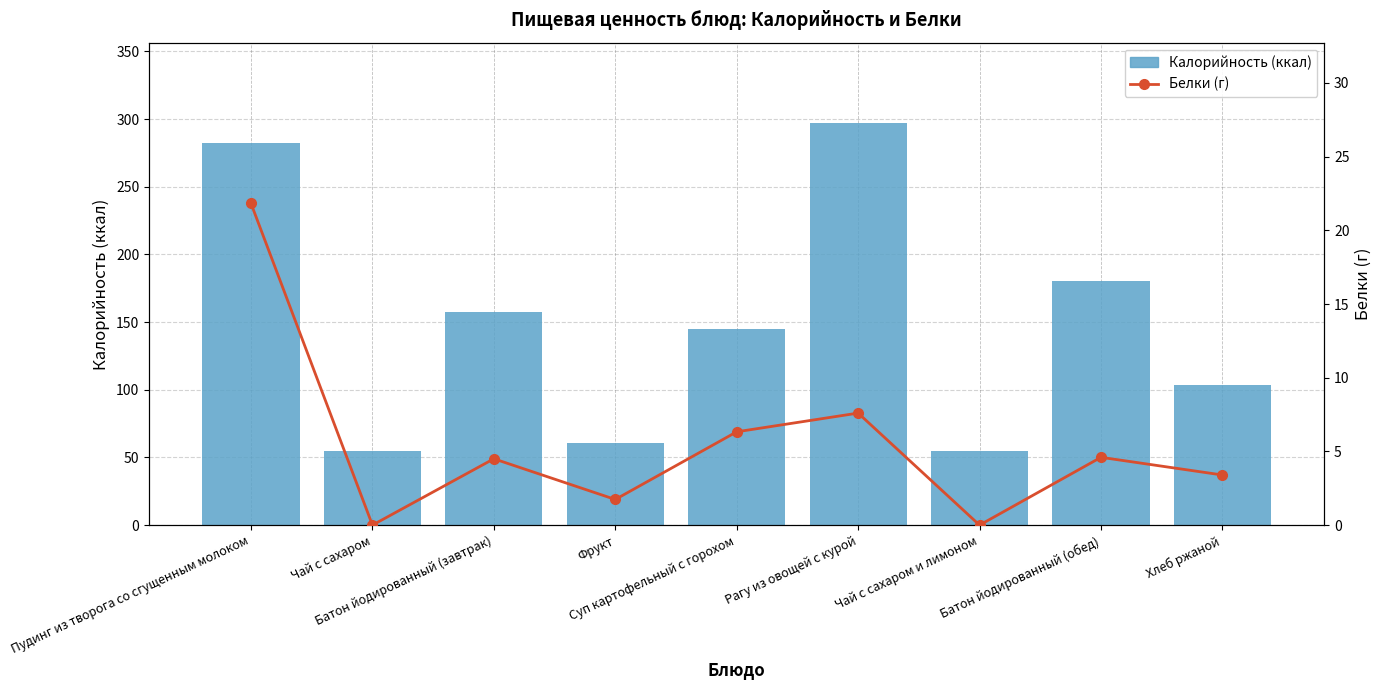

Is it true that Калорийность (ккал) equals 157.2 at Батон йодированный (завтрак)?

True